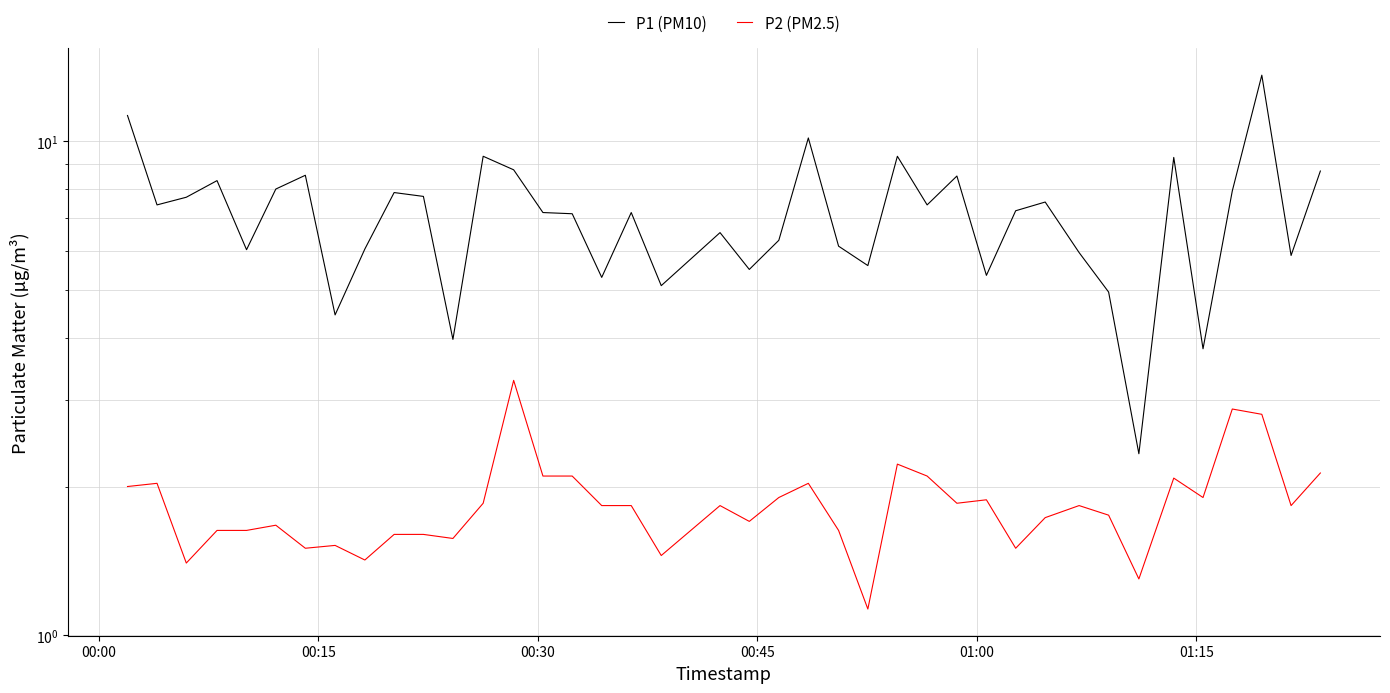

Which series has the largest total across all categories?

P1 (PM10)